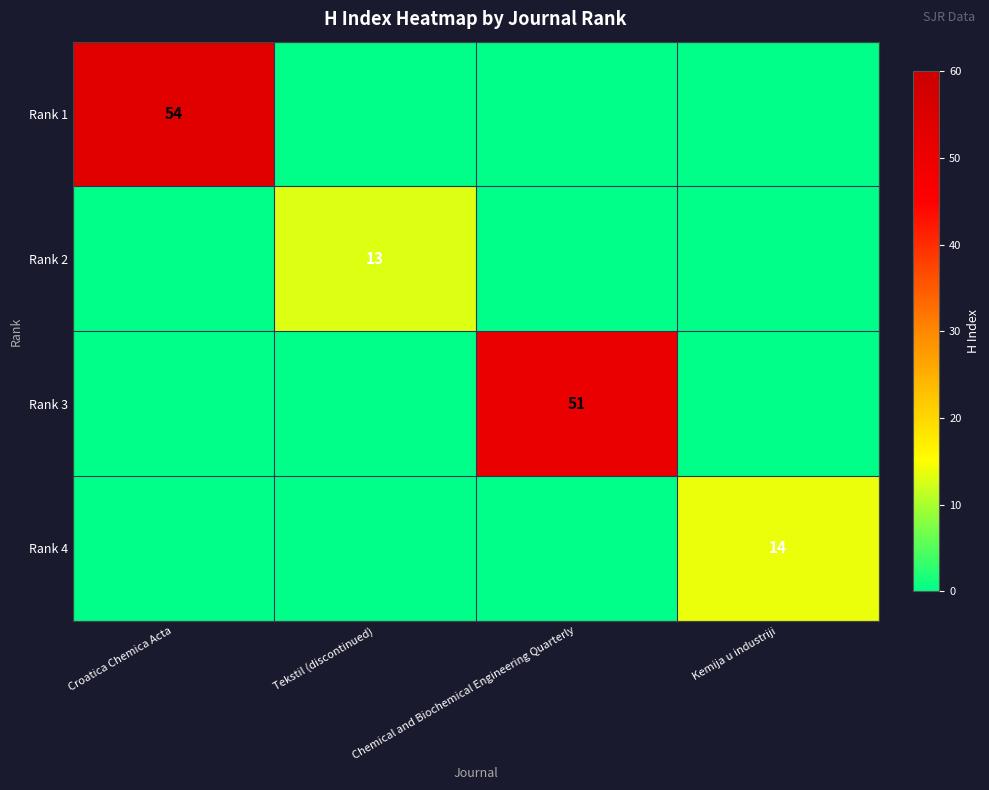

At how many categories does at least one series exceed 40?

2